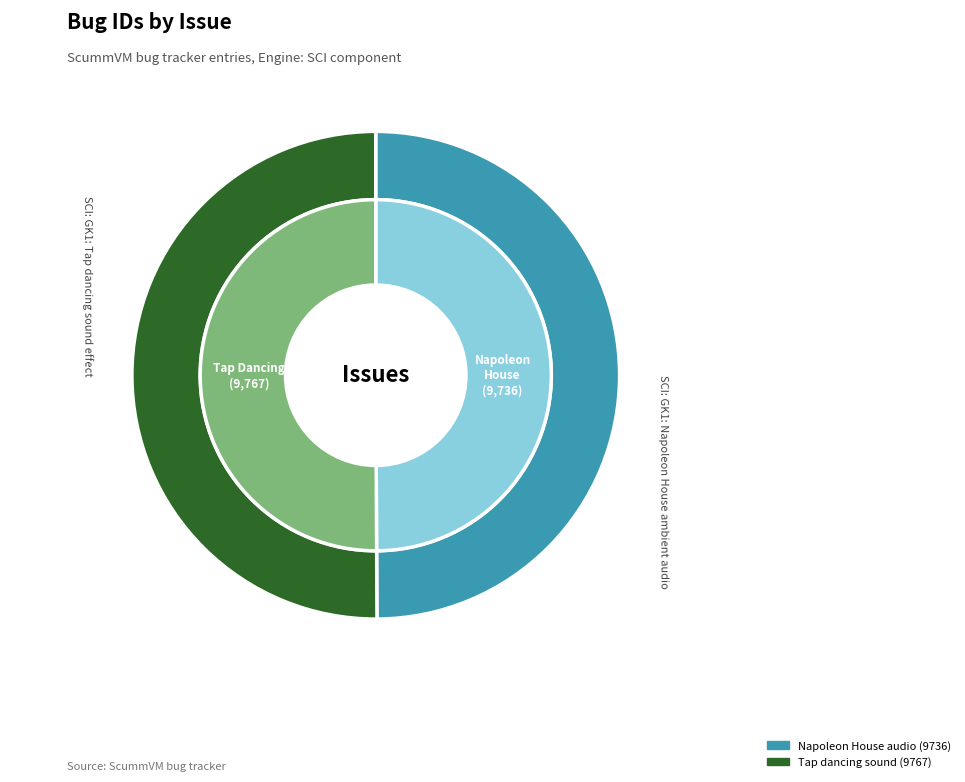

The SCI: GK1: Tap dancing sound effect slice represents 50% of the pie. True or false?

True